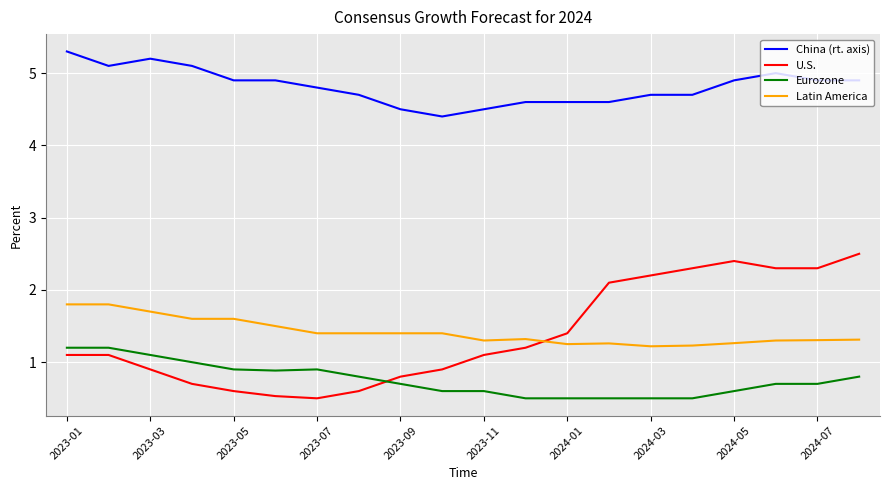

Rank the series by their maximum value, from lowest to highest.

Eurozone, Latin America, U.S., China (rt. axis)